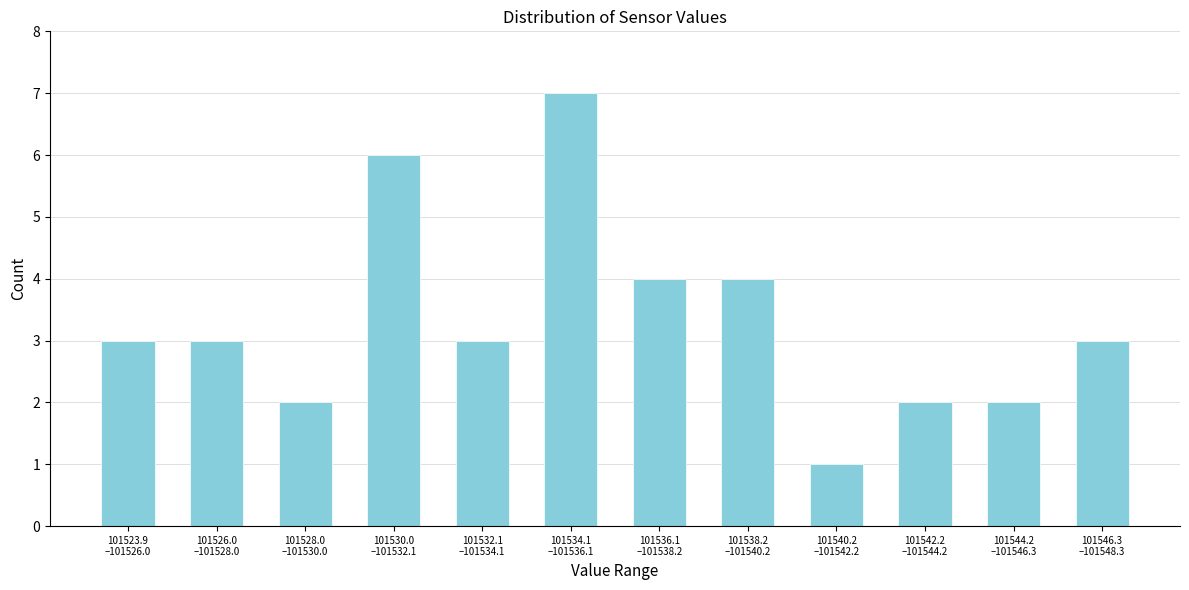

Reading right to left, extract all data points from this chart.

3	2	2	1	4	4	7	3	6	2	3	3